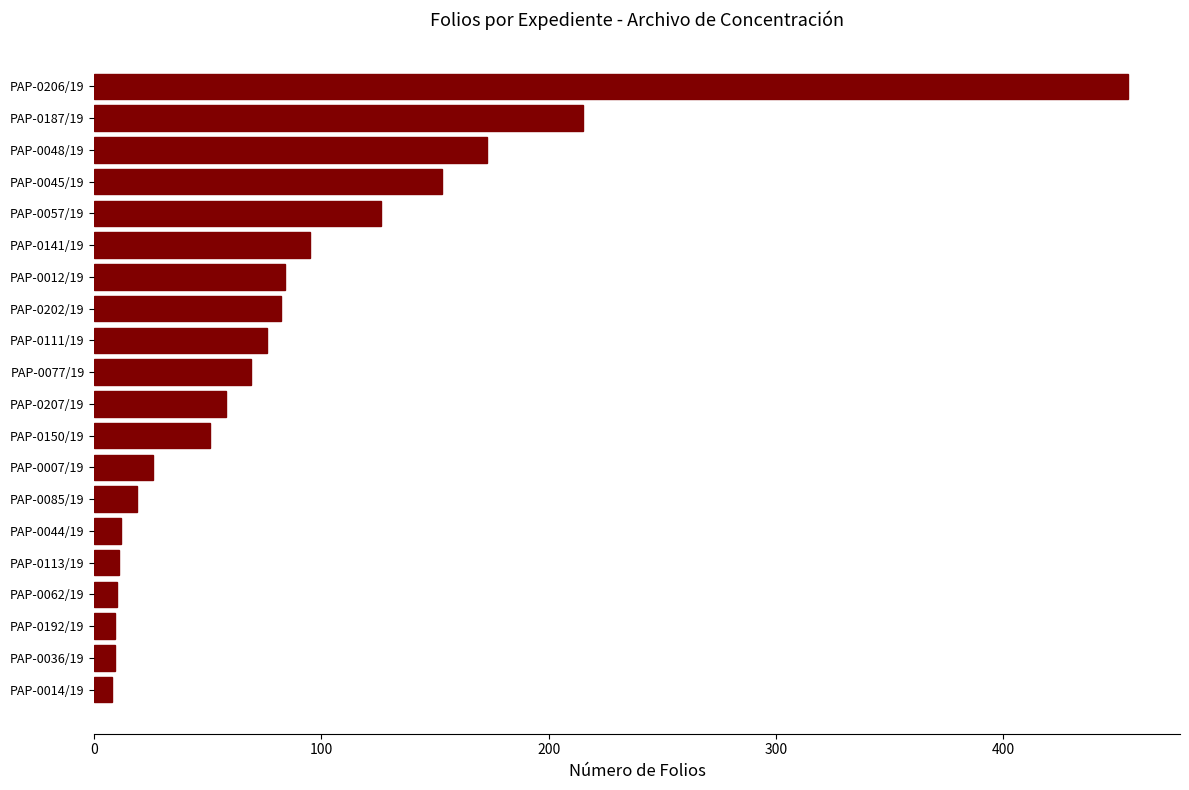

How many bars are there in total?

20